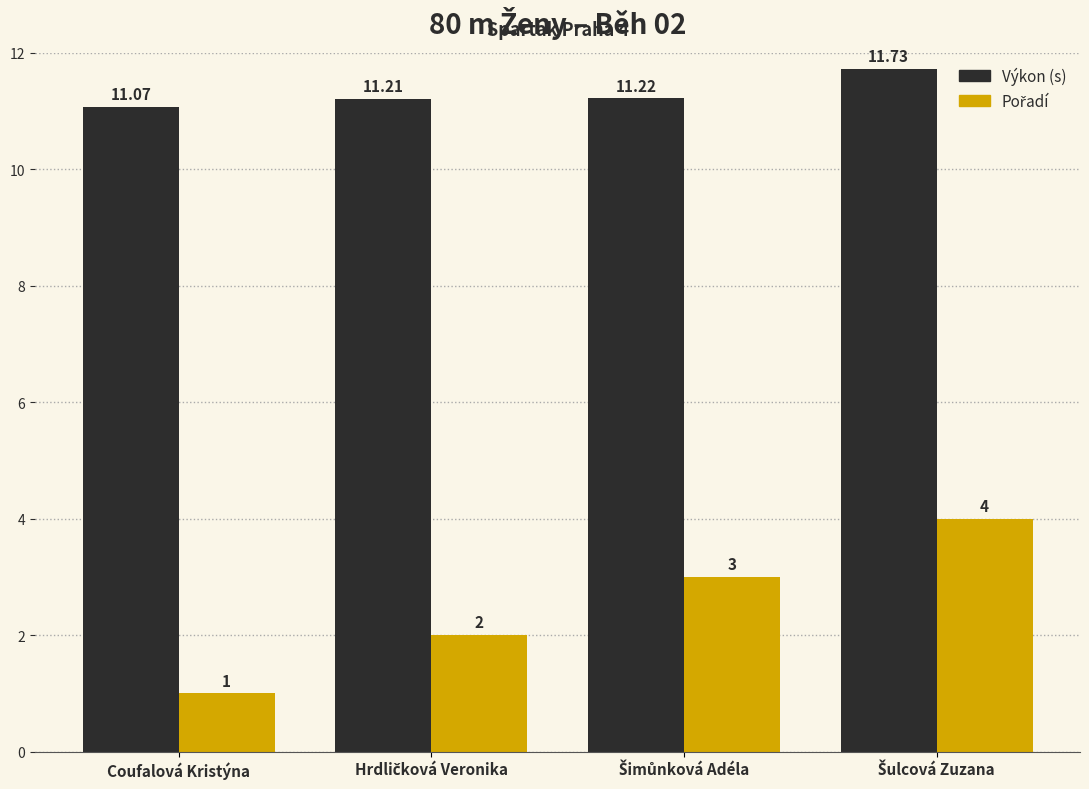

What is the sum of all Výkon (s) values?

45.2